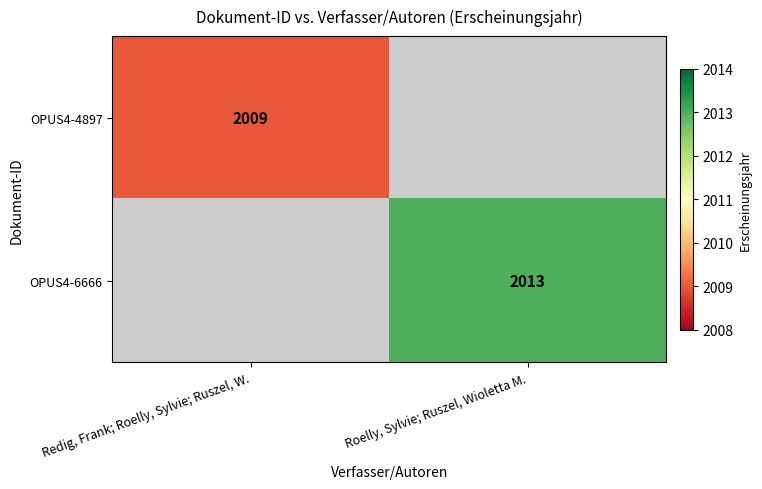

At how many categories does at least one series exceed 926?

2